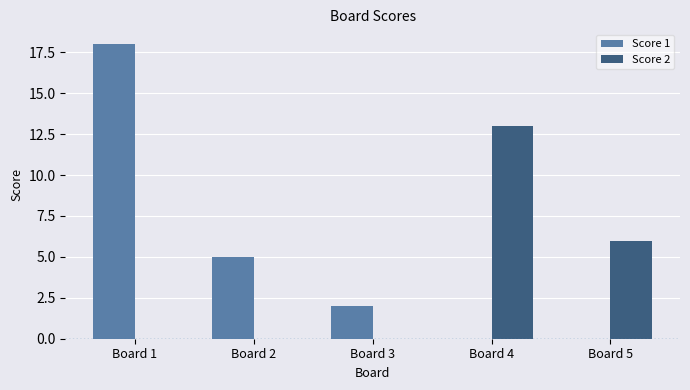

Are the bars grouped side by side (vs. stacked)?

Yes